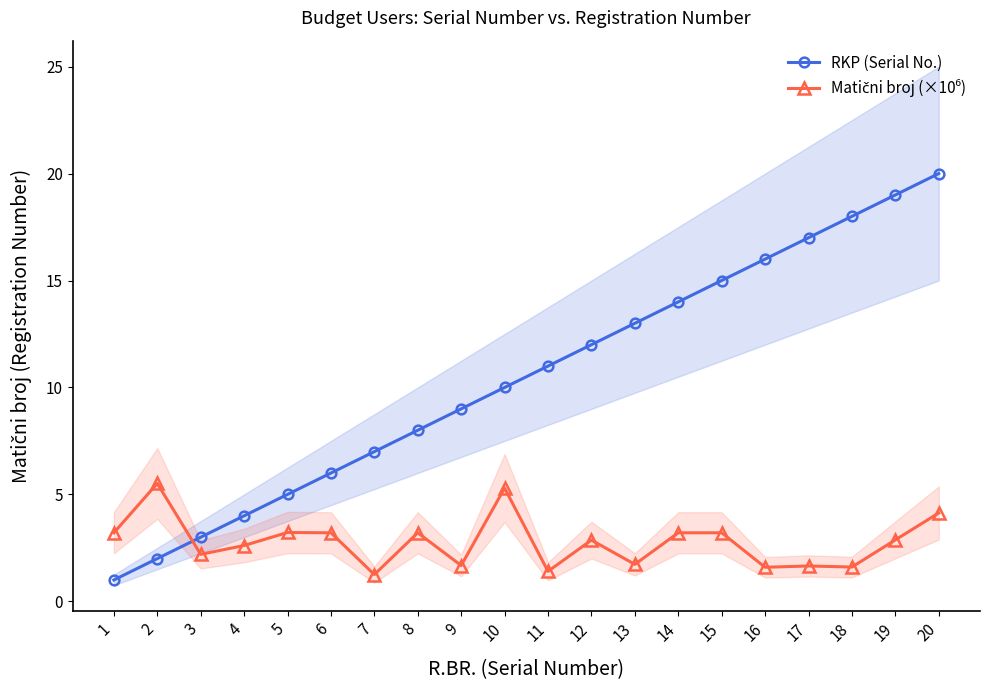

True or false: Matični broj (×10⁶) has a value of 0.5 at 7.

False